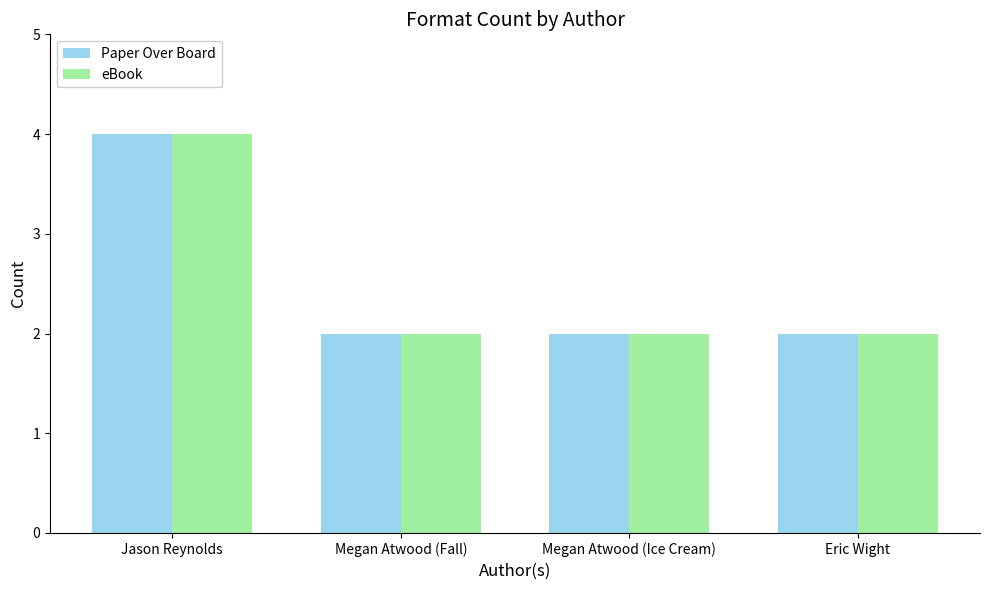

Reading right to left, transcribe all the data shown in this chart.

Paper Over Board: 2	2	2	4
eBook: 2	2	2	4